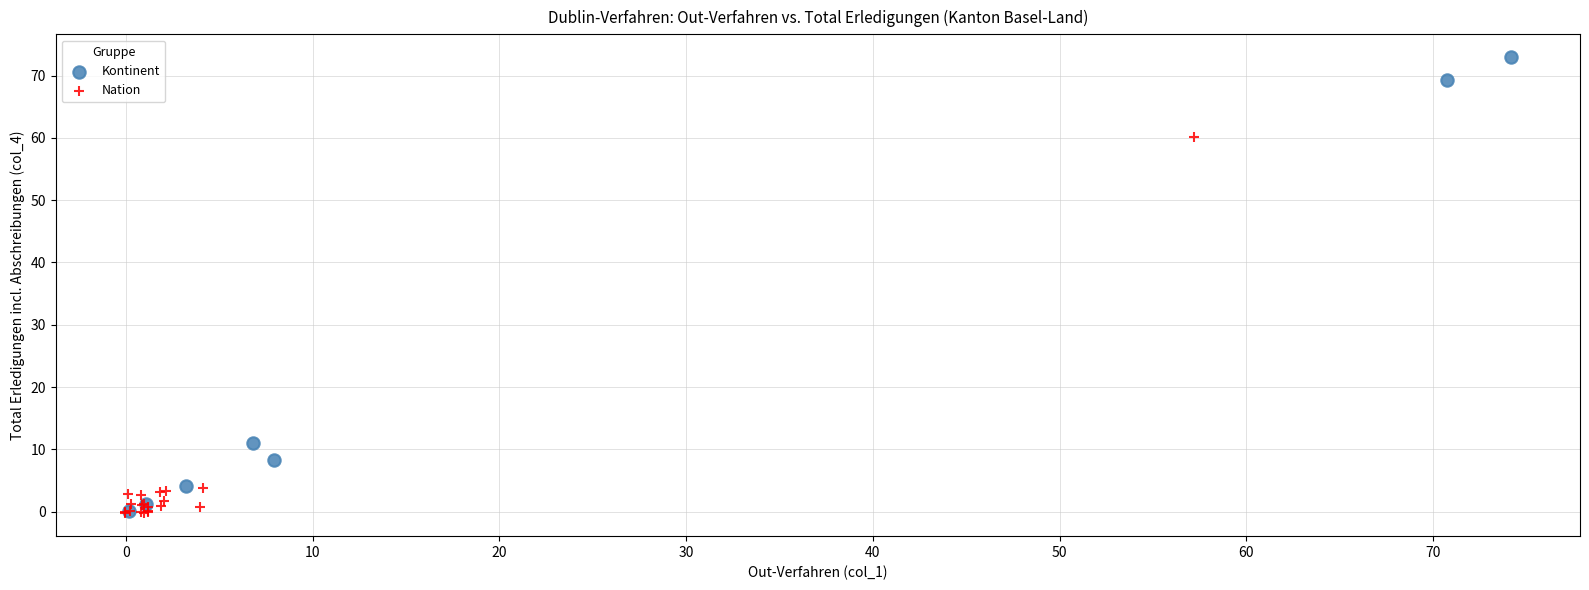

Which series reaches the maximum Y coordinate?

Kontinent